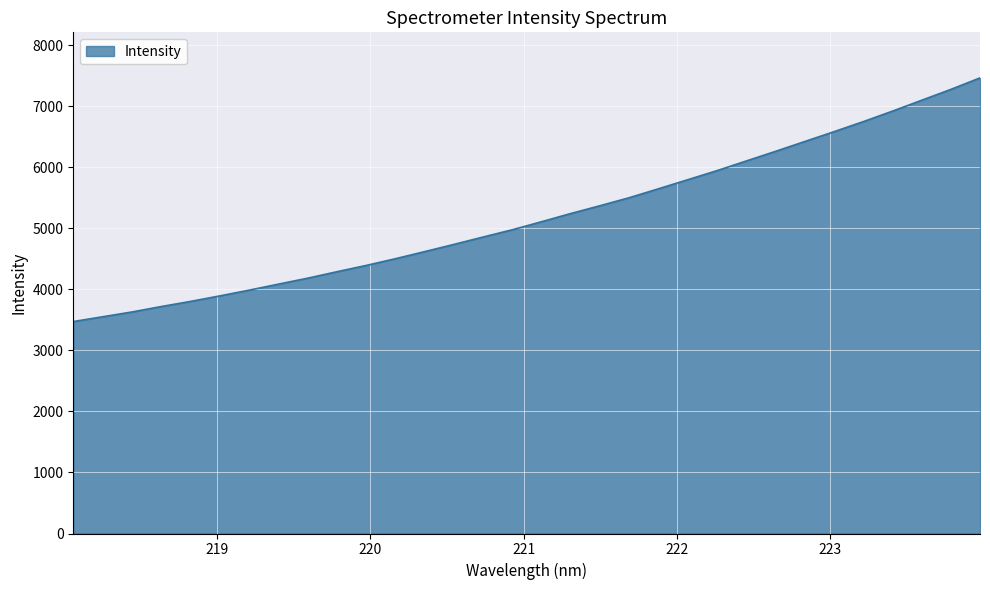

How many lines are shown in the chart?

1